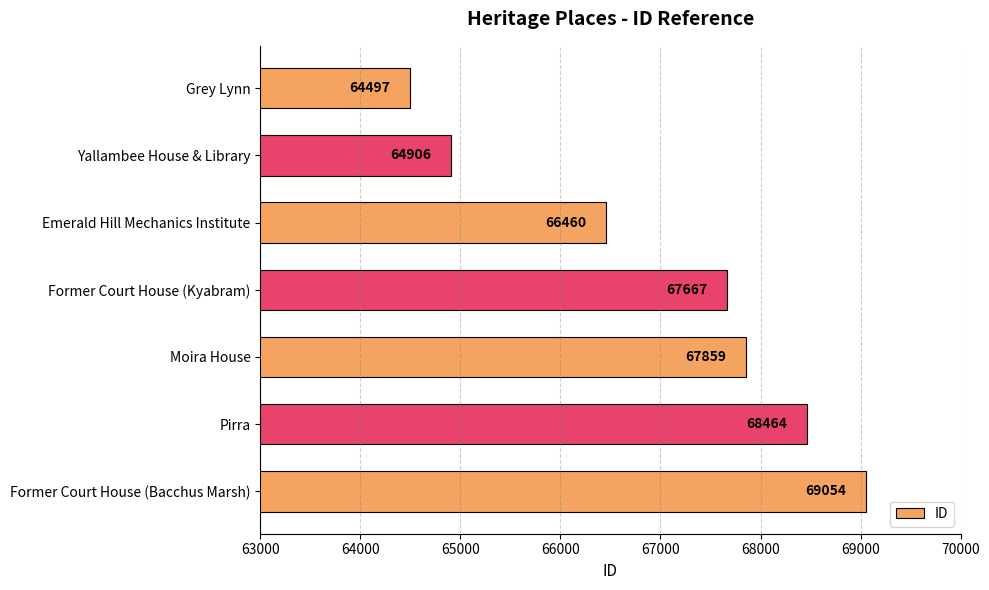

What is the difference between the second highest and minimum values?

3967